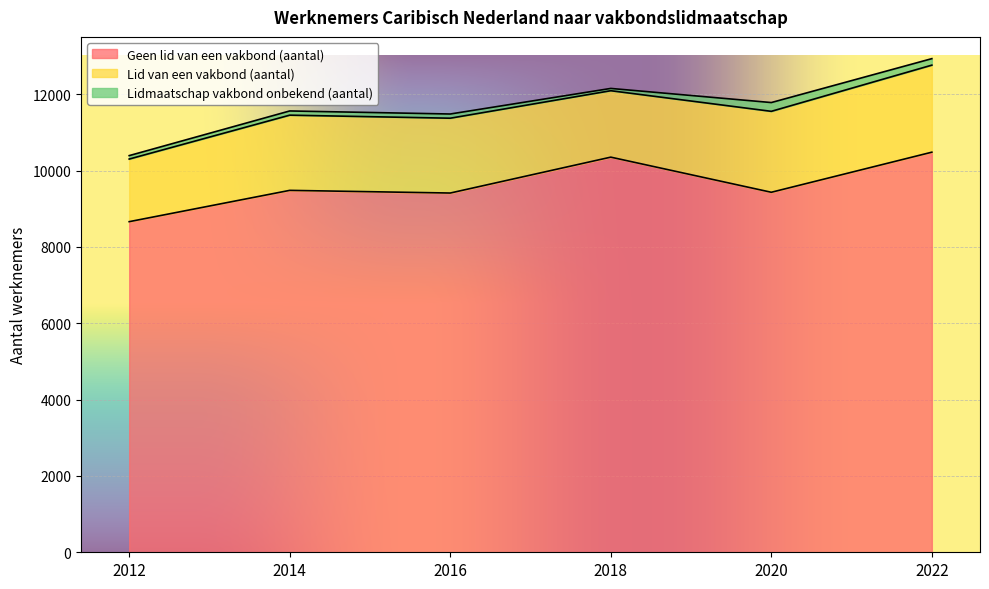

What is the difference between the maximum and minimum values in the Lidmaatschap vakbond onbekend (aantal) series?

170